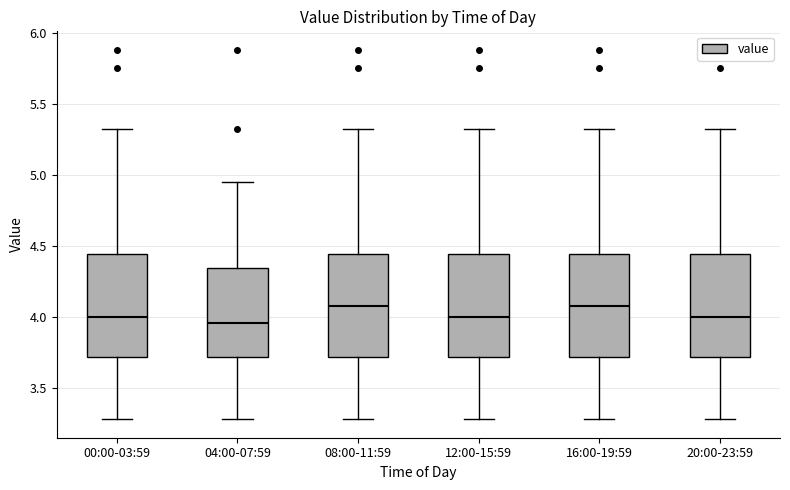

Reading left to right, read every box against the y-axis: the position of its median line, the range the box covers, and the ends of its whiskers. The values are not printed on the chart, so give them approximately, as read against the axis.

00:00-03:59: median 4.00, box 3.70 to 4.45, whiskers 3.30 to 5.30
04:00-07:59: median 3.95, box 3.70 to 4.35, whiskers 3.30 to 4.95
08:00-11:59: median 4.10, box 3.70 to 4.45, whiskers 3.30 to 5.30
12:00-15:59: median 4.00, box 3.70 to 4.45, whiskers 3.30 to 5.30
16:00-19:59: median 4.10, box 3.70 to 4.45, whiskers 3.30 to 5.30
20:00-23:59: median 4.00, box 3.70 to 4.45, whiskers 3.30 to 5.30